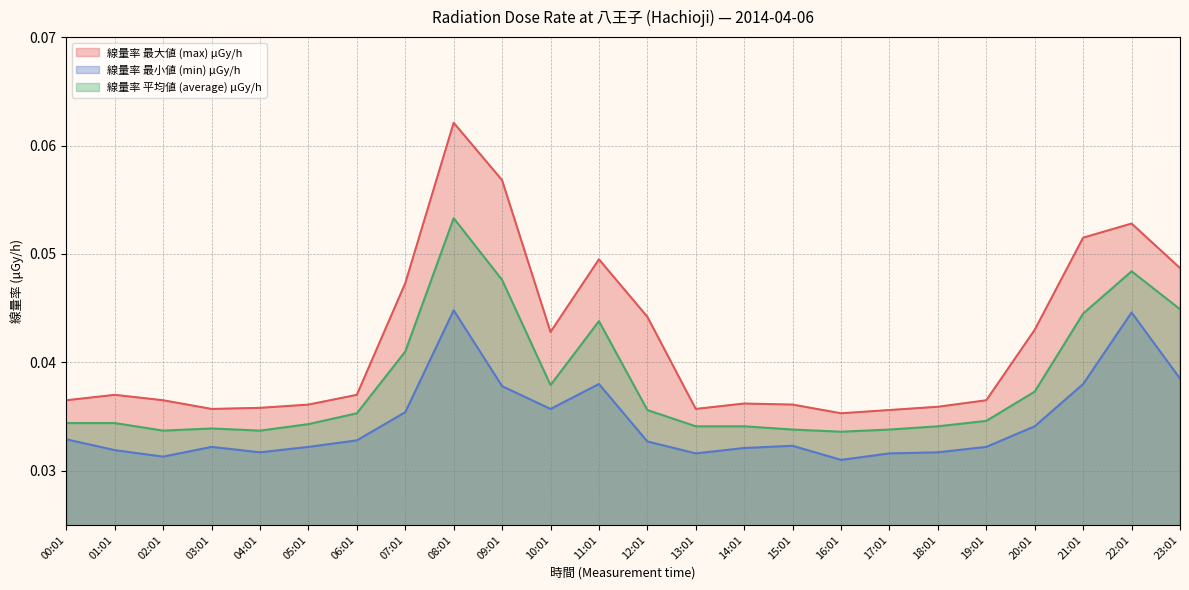

At which category does 線量率 最小値 (min) μGy/h reach its first local peak?

03:01